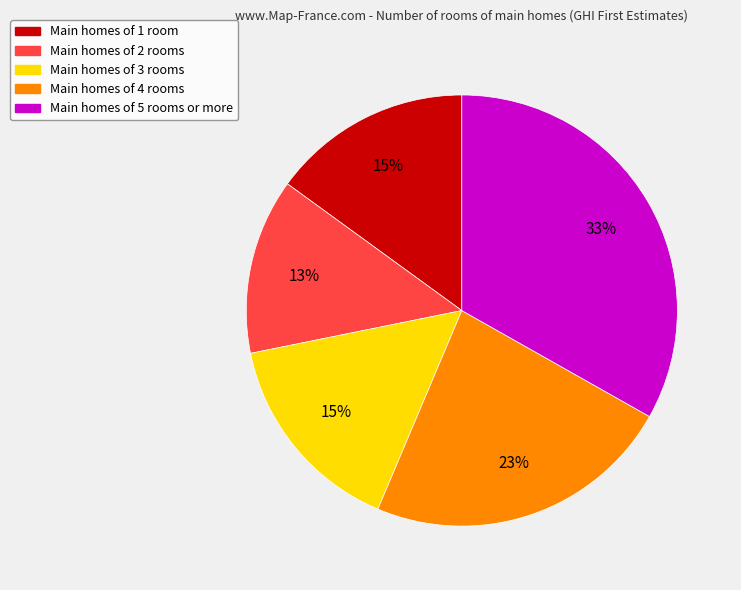

To the nearest percent, what is the average slice percentage?

20%